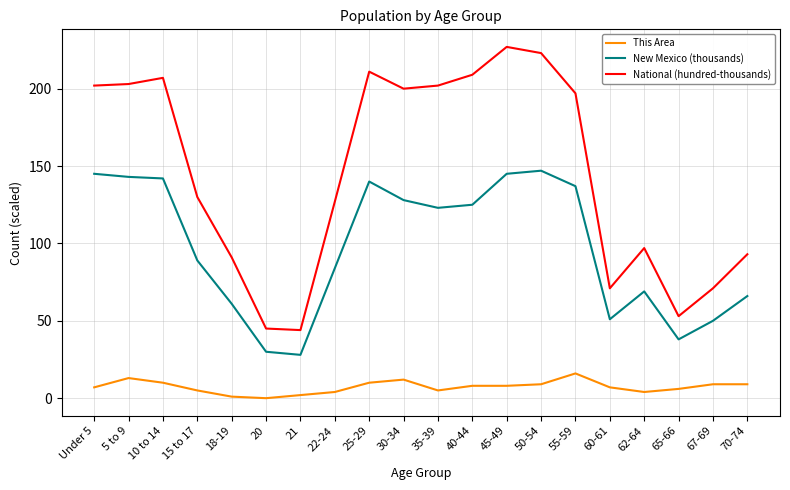

The value of New Mexico (thousands) at 35-39 is 123. True or false?

True